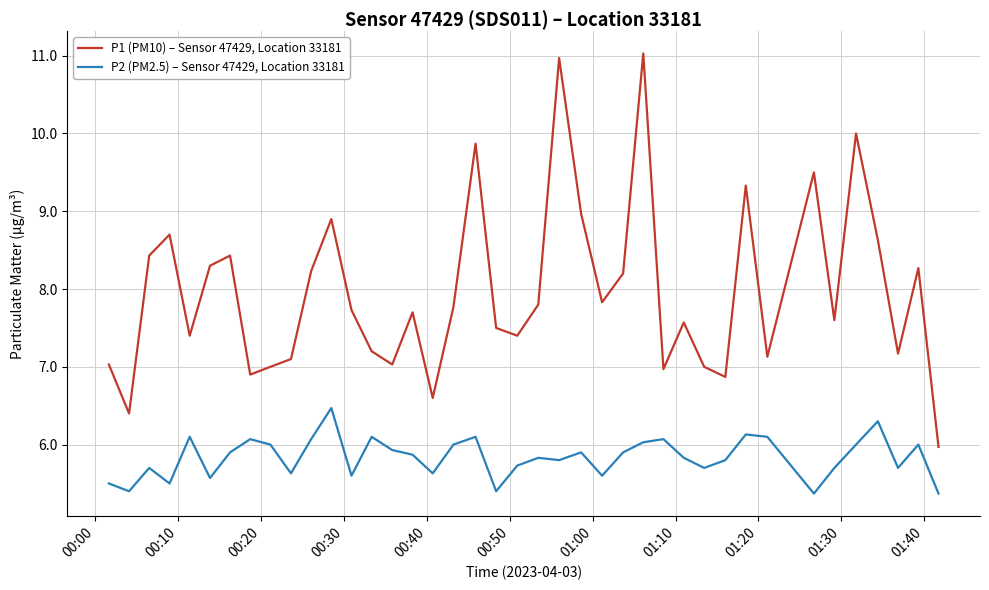

Which series has the largest total across all categories?

P1 (PM10) – Sensor 47429, Location 33181